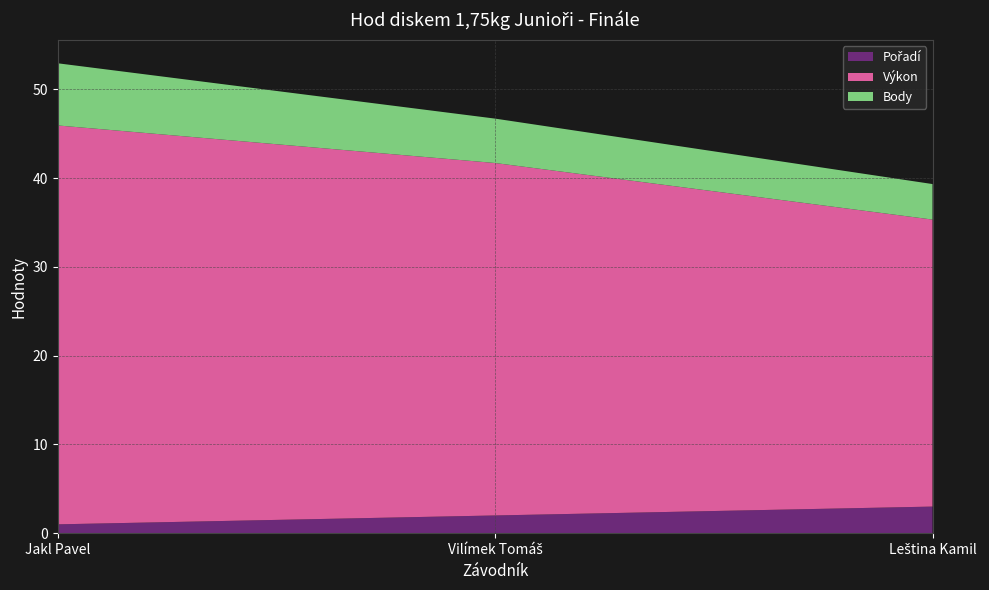

Reading left to right, transcribe all the data shown in this chart.

Pořadí: Jakl Pavel=1.0	Vilímek Tomáš=2.0	Leština Kamil=3.0
Výkon: Jakl Pavel=44.9	Vilímek Tomáš=39.7	Leština Kamil=32.3
Body: Jakl Pavel=7.0	Vilímek Tomáš=5.0	Leština Kamil=4.0